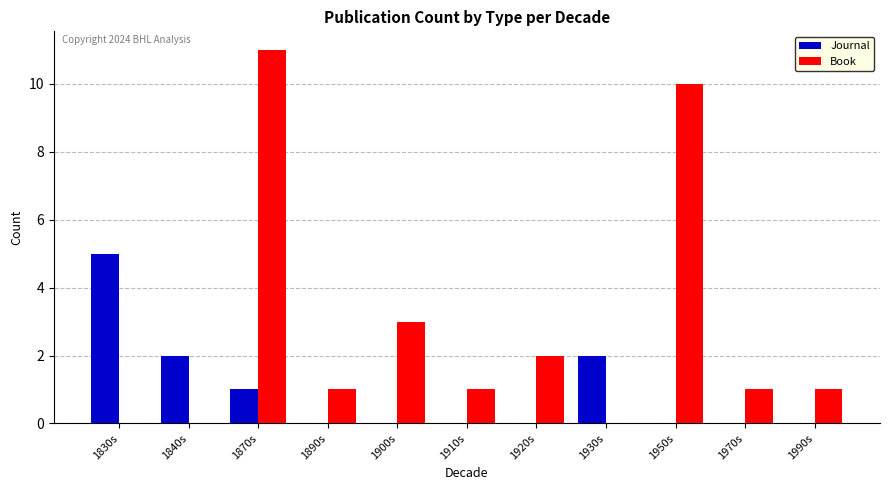

Is it true that Book equals 0 at 1890s?

False